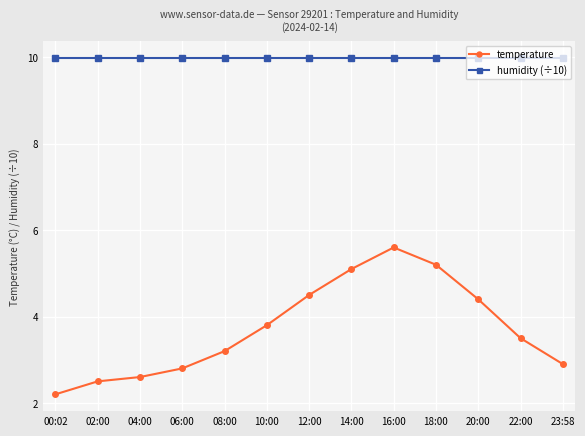

What is the label of the 9th point from the left?

16:00